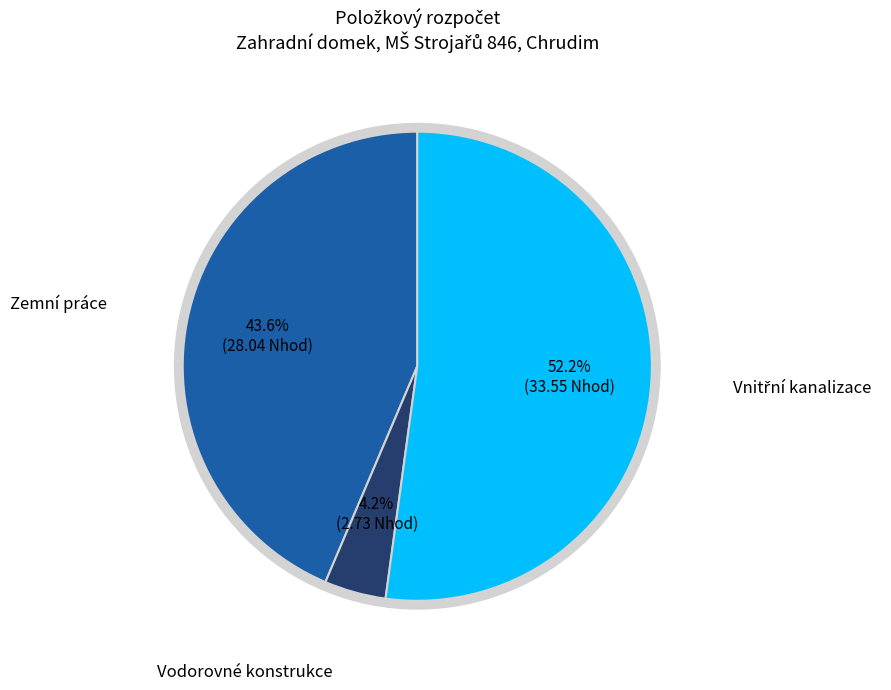

Is there any slice that represents more than half of the pie?

Yes